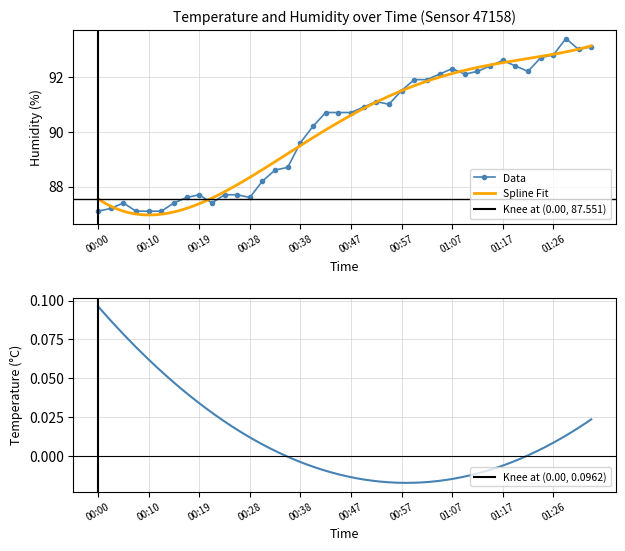

True or false: Data has more than 0 points higher than both neighbors.

True